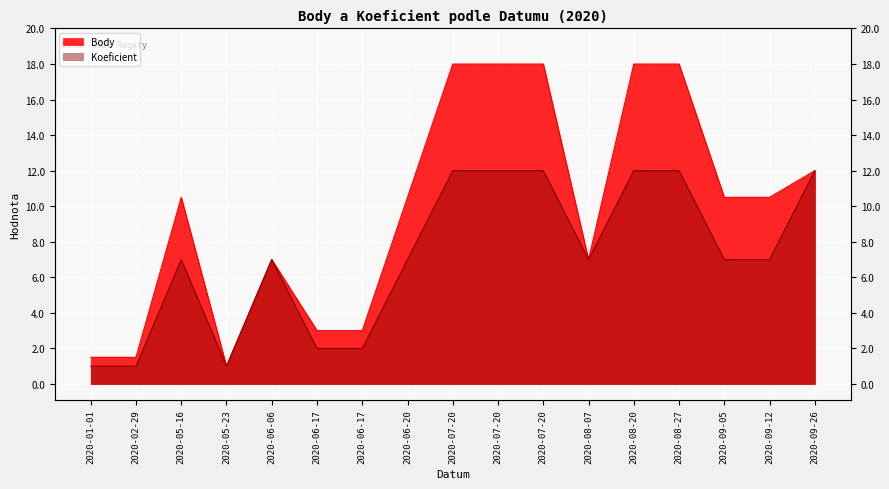

Is the value of Body at 2020-08-07 greater than the value of Koeficient at 2020-08-27?

No